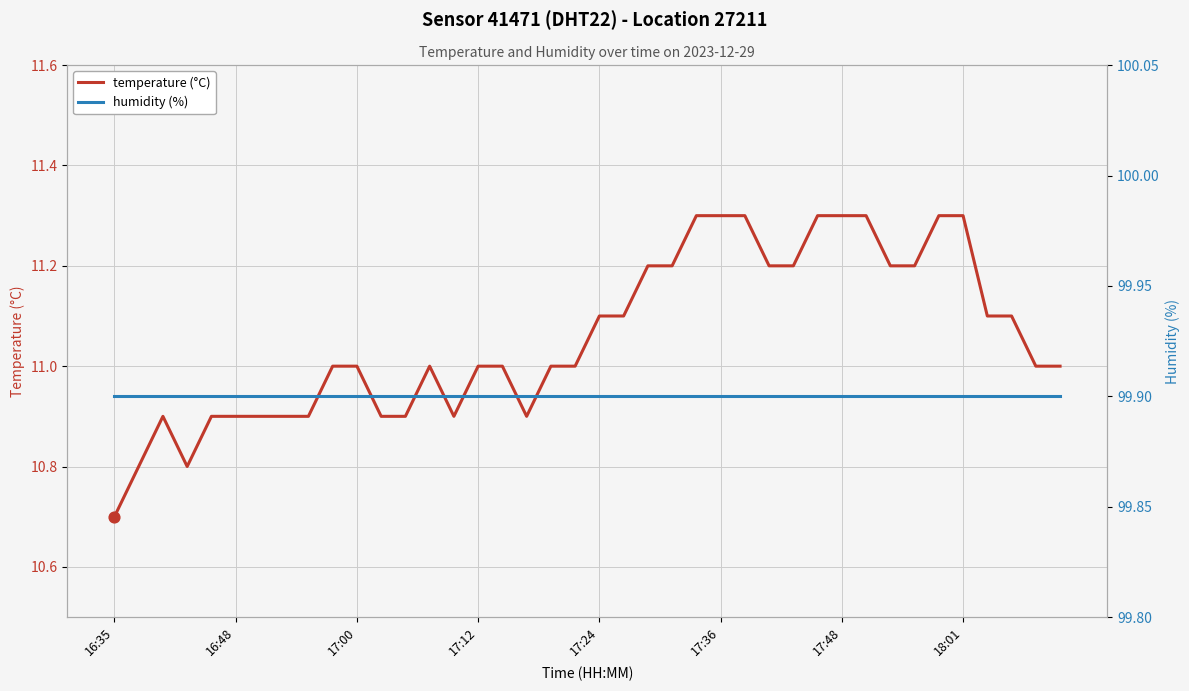

Is the value of temperature (°C) at 18 greater than the value of humidity (%) at 14?

No